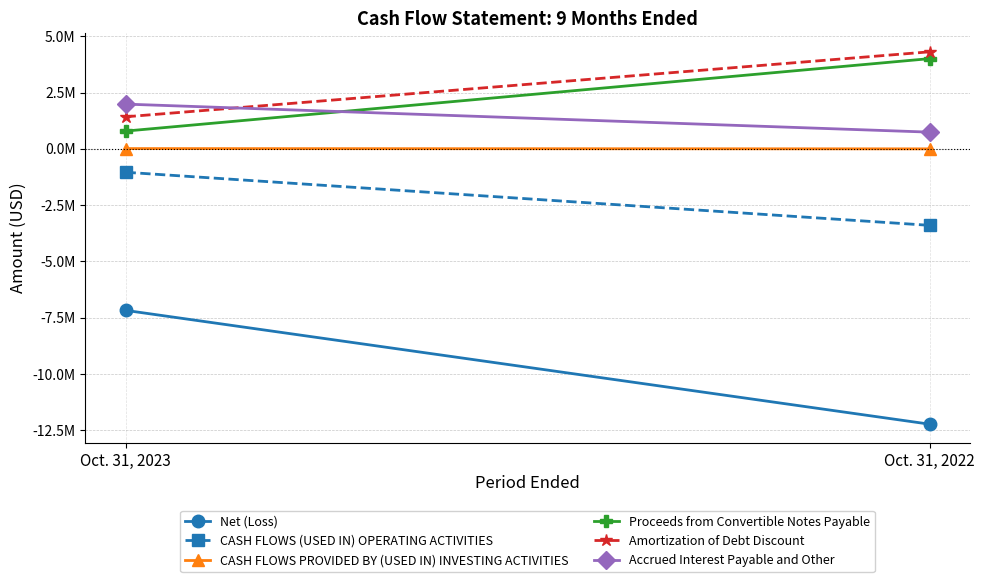

At how many categories does at least one series exceed -11184215?

2